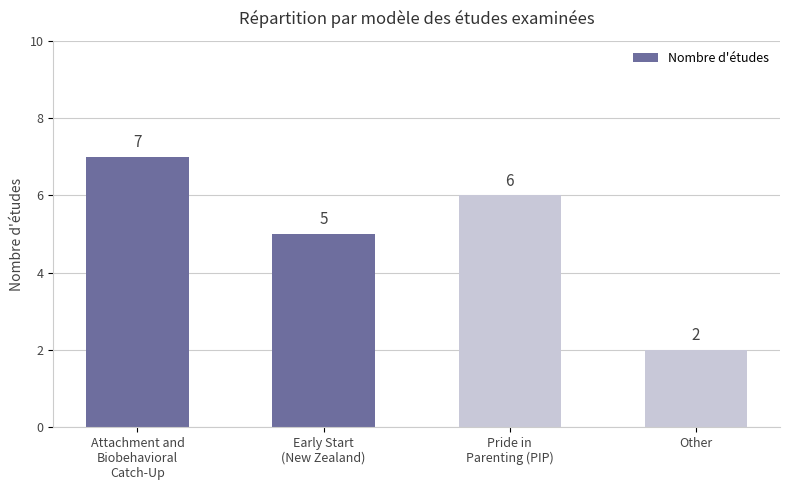

What is the value of the 2nd bar from the left?

5